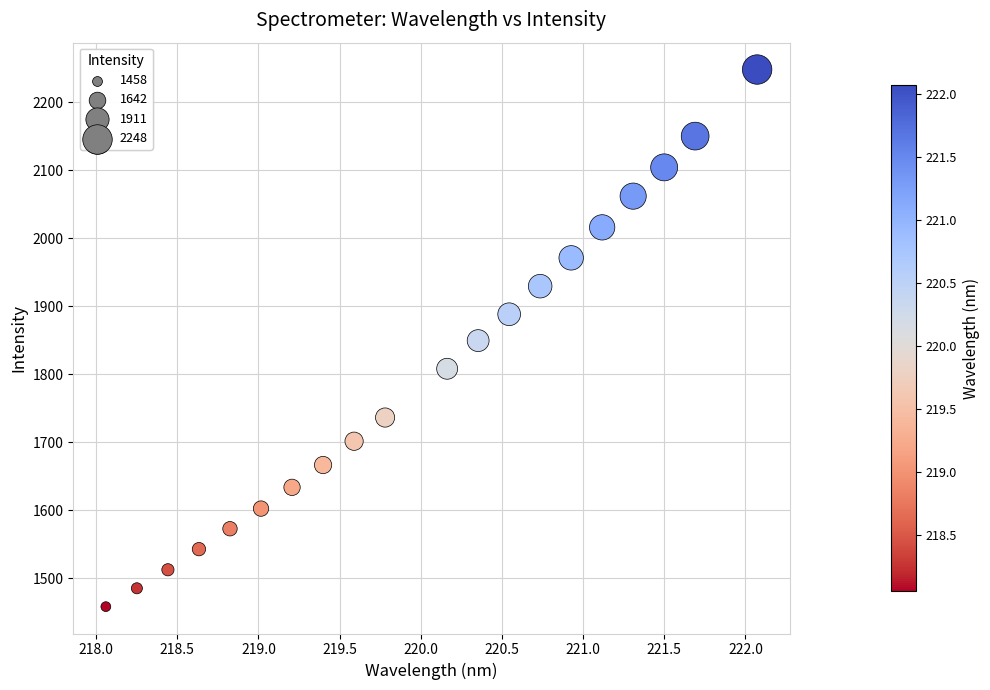

What is the range of Y values (max minus min)?

790.5